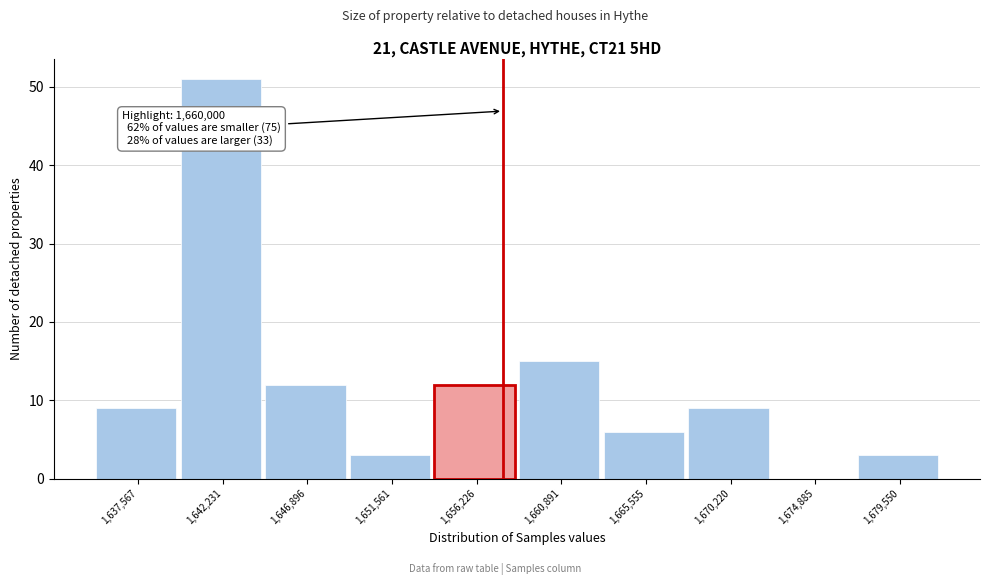

Reading left to right, list all the values displayed in this chart.

1,637,567=9	1,642,231=51	1,646,896=12	1,651,561=3	1,656,226=12	1,660,891=15	1,665,555=6	1,670,220=9	1,674,885=0	1,679,550=3